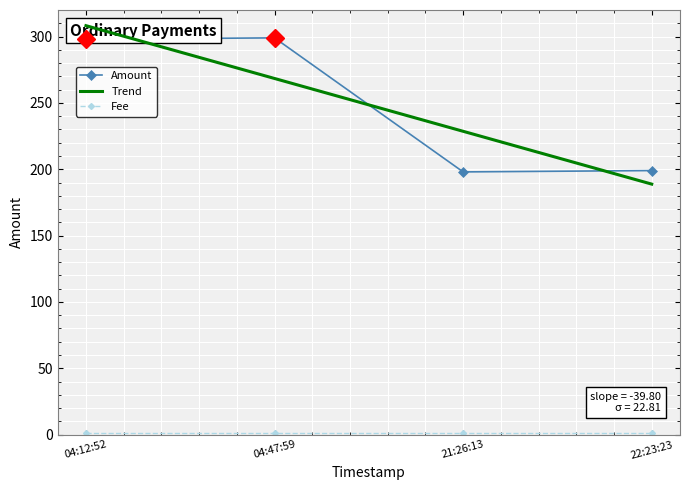

Where is the first local minimum for Amount?

21:26:13